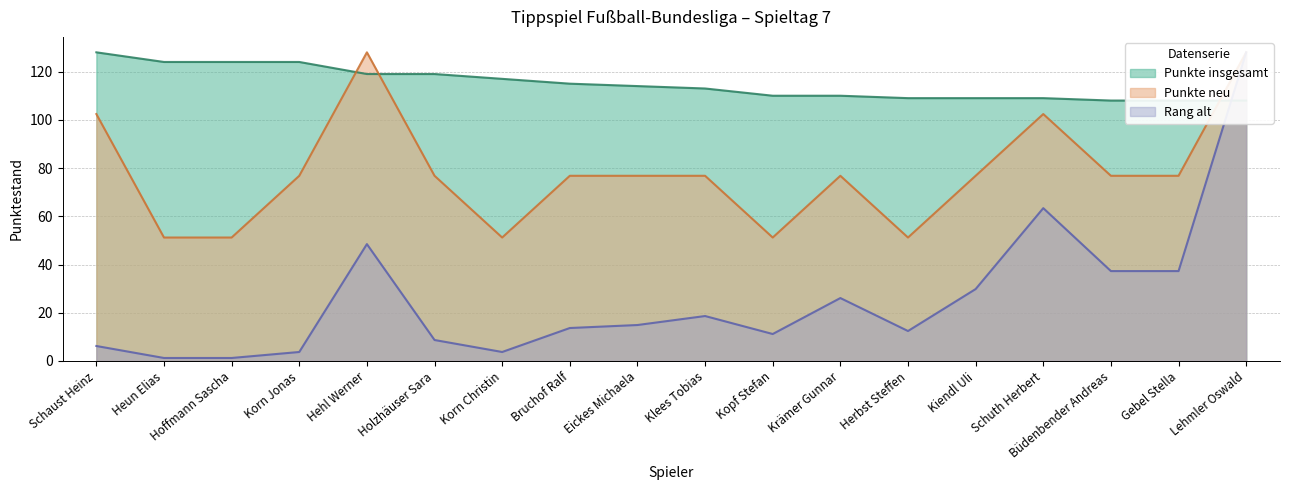

True or false: Rang alt and Punkte insgesamt intersect in this chart.

True